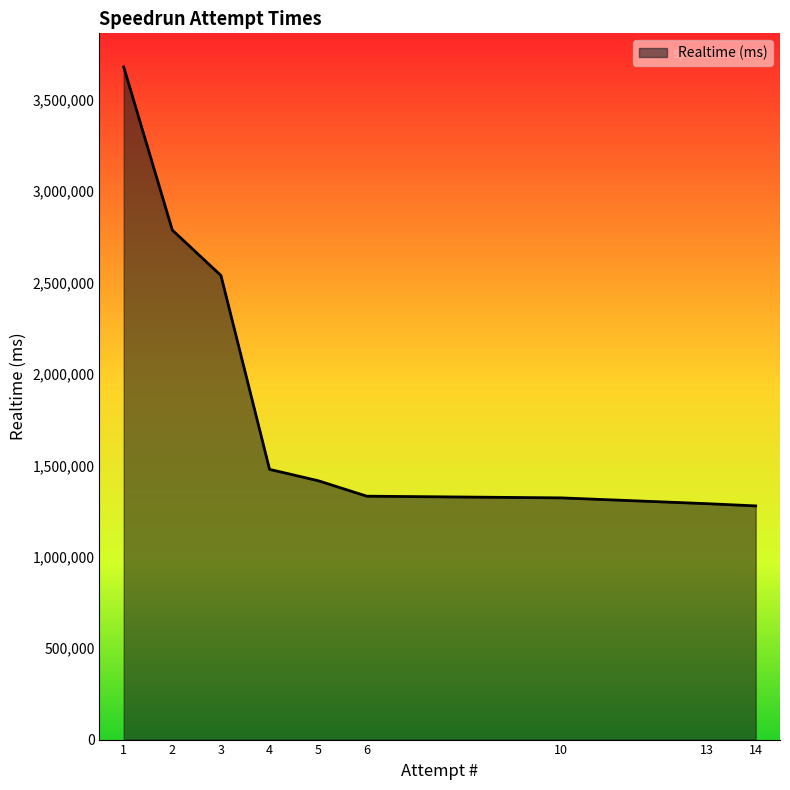

What is the change in value from 1 to 3?

-1140876